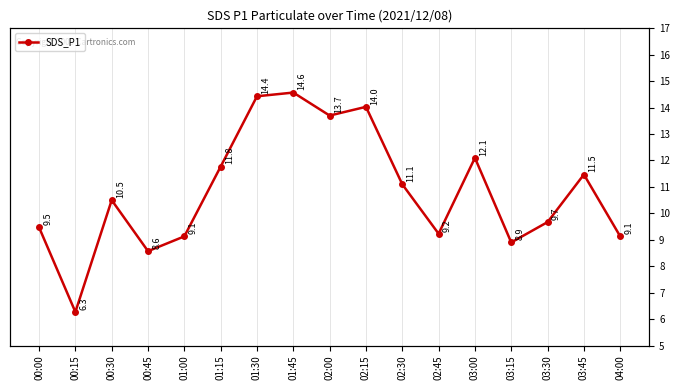

Where is the first local maximum?

00:30